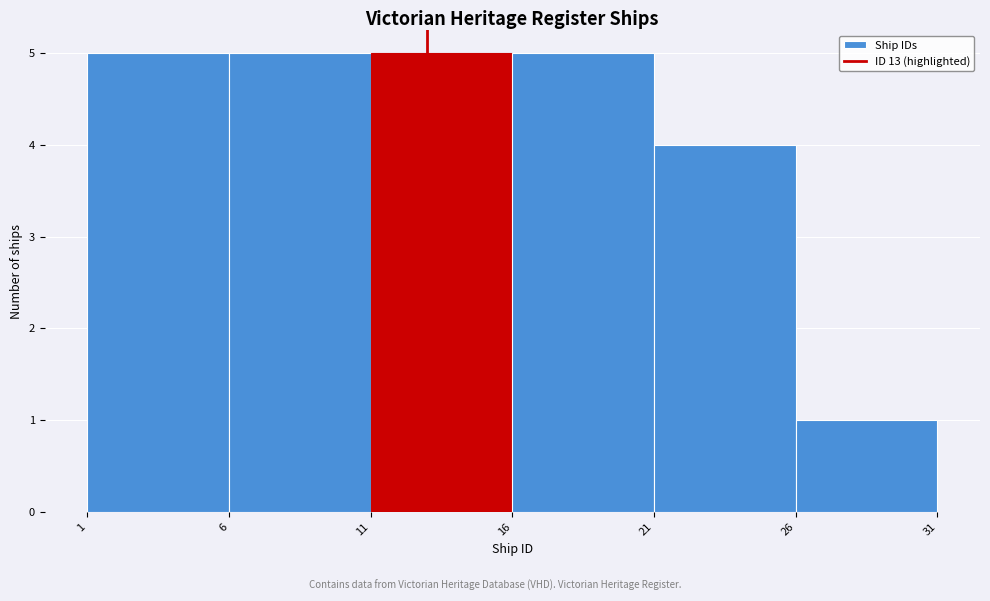

Reading left to right, list every bar in this chart as the range it spans on the x-axis followed by its height. The values are not printed on the chart, so give them approximately, as read against the axis.

1 to 6: 5
6 to 11: 5
11 to 16: 5
16 to 21: 5
21 to 26: 4
26 to 31: 1